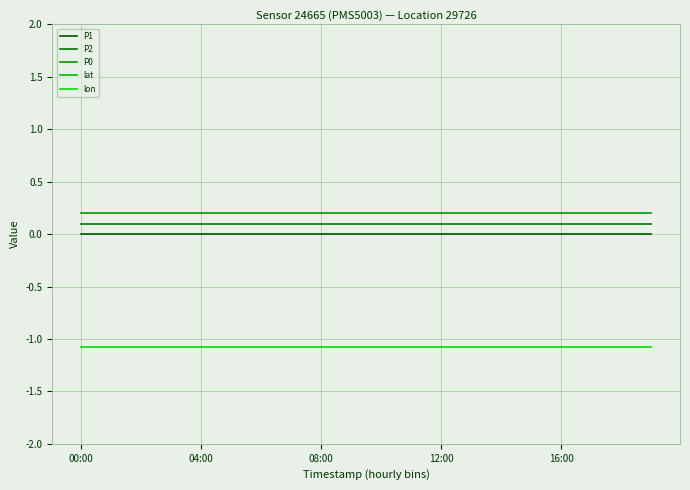

The value of P2 at 08:00 is 0.1. True or false?

False